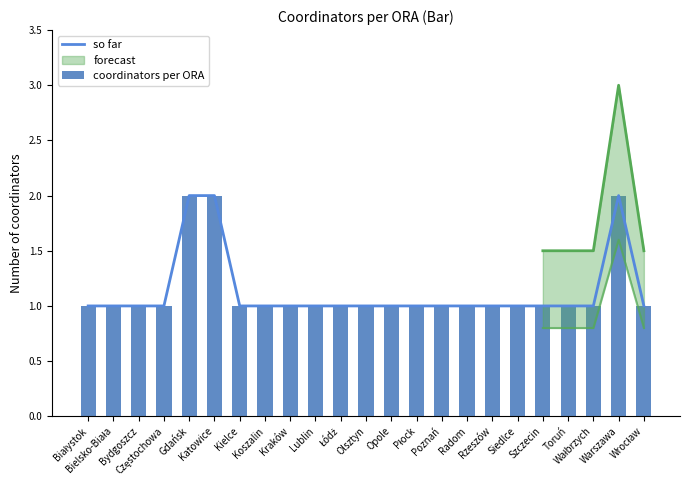

What value does the so far series have at Wrocław?

1